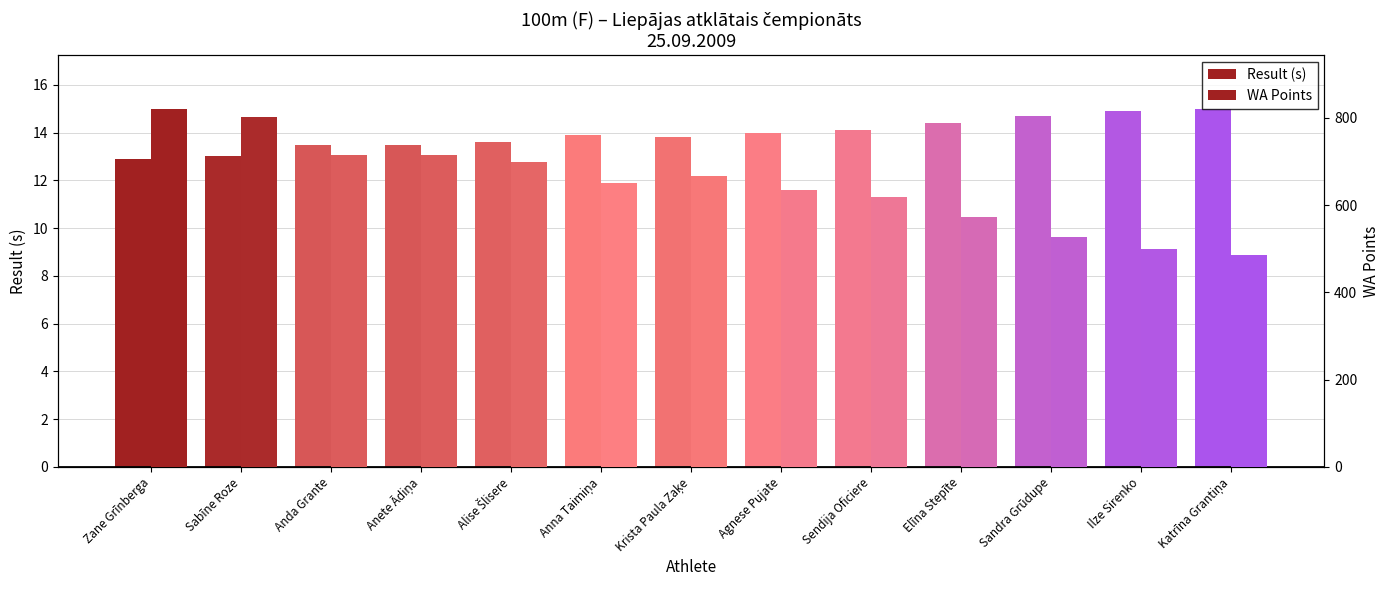

Between Krista Paula Zaķe and Sandra Grūdupe, which is larger?

Sandra Grūdupe